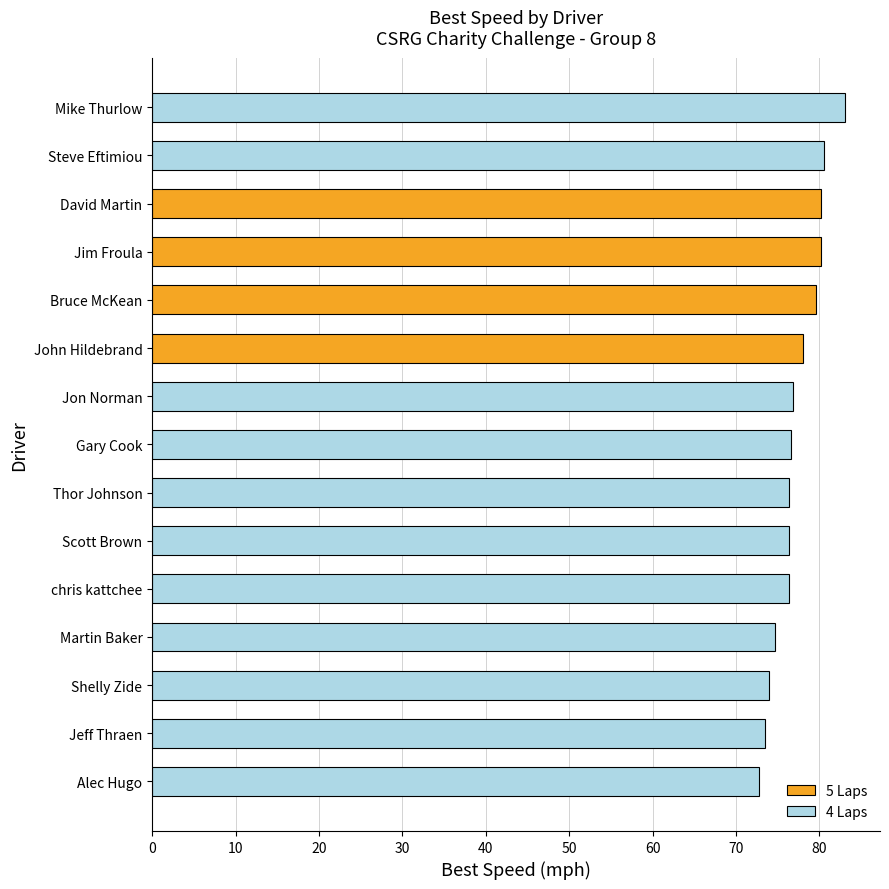

What is the difference between the maximum and minimum values?

10.4